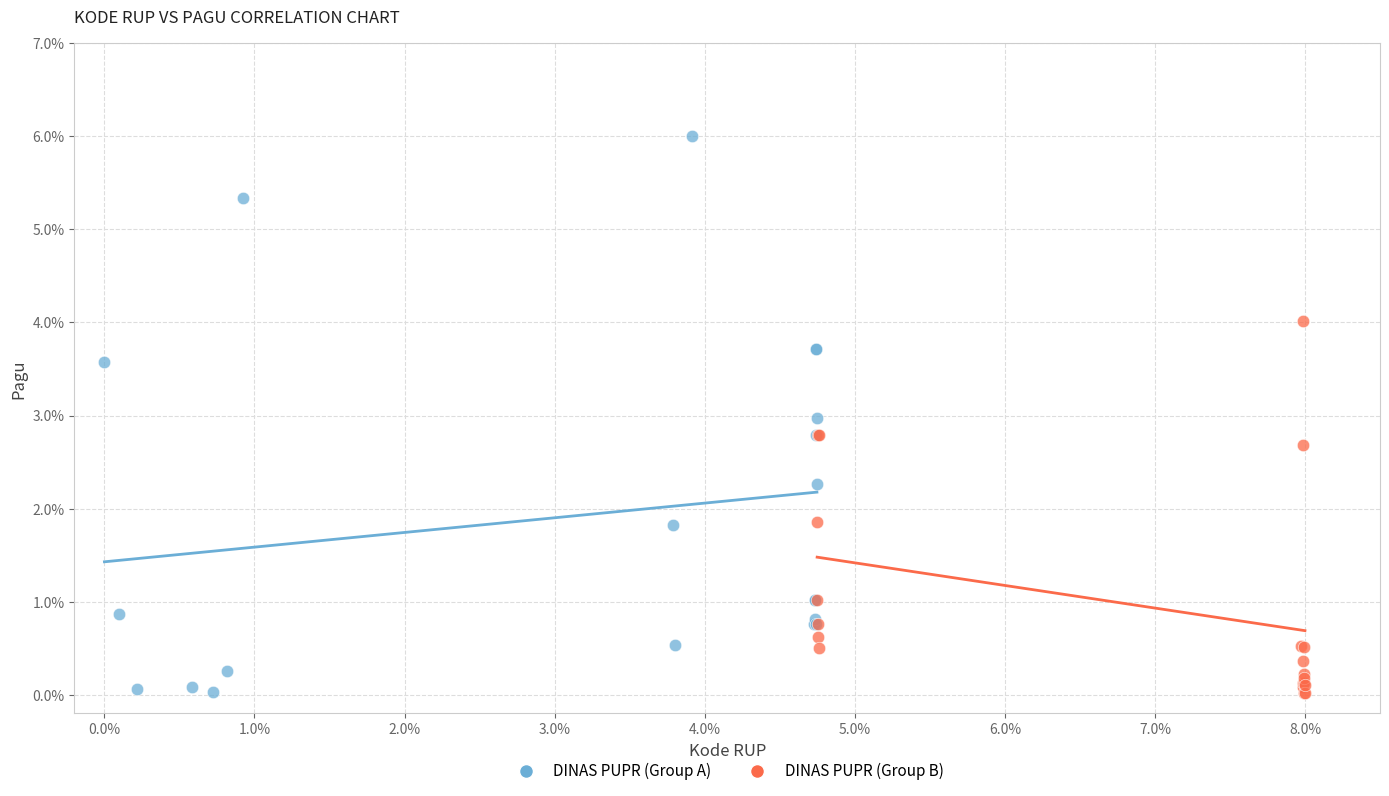

Which series reaches the maximum Y coordinate?

DINAS PUPR (Group A)